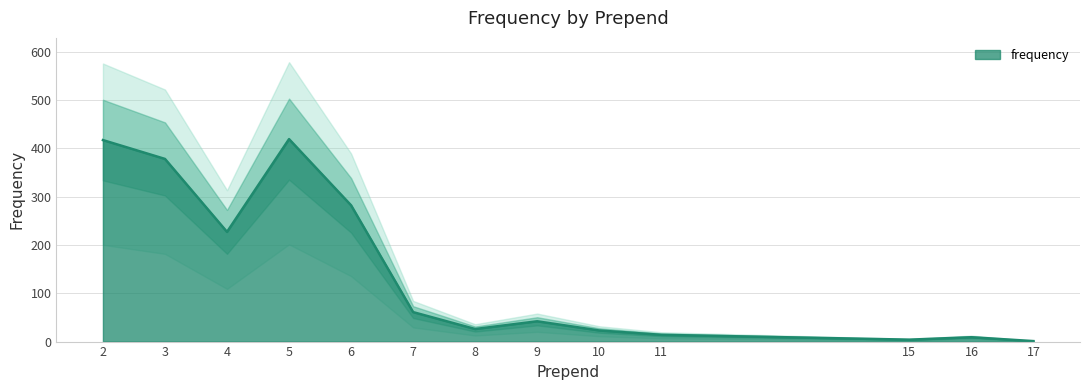

Where is the data nearest to the value 210?

4